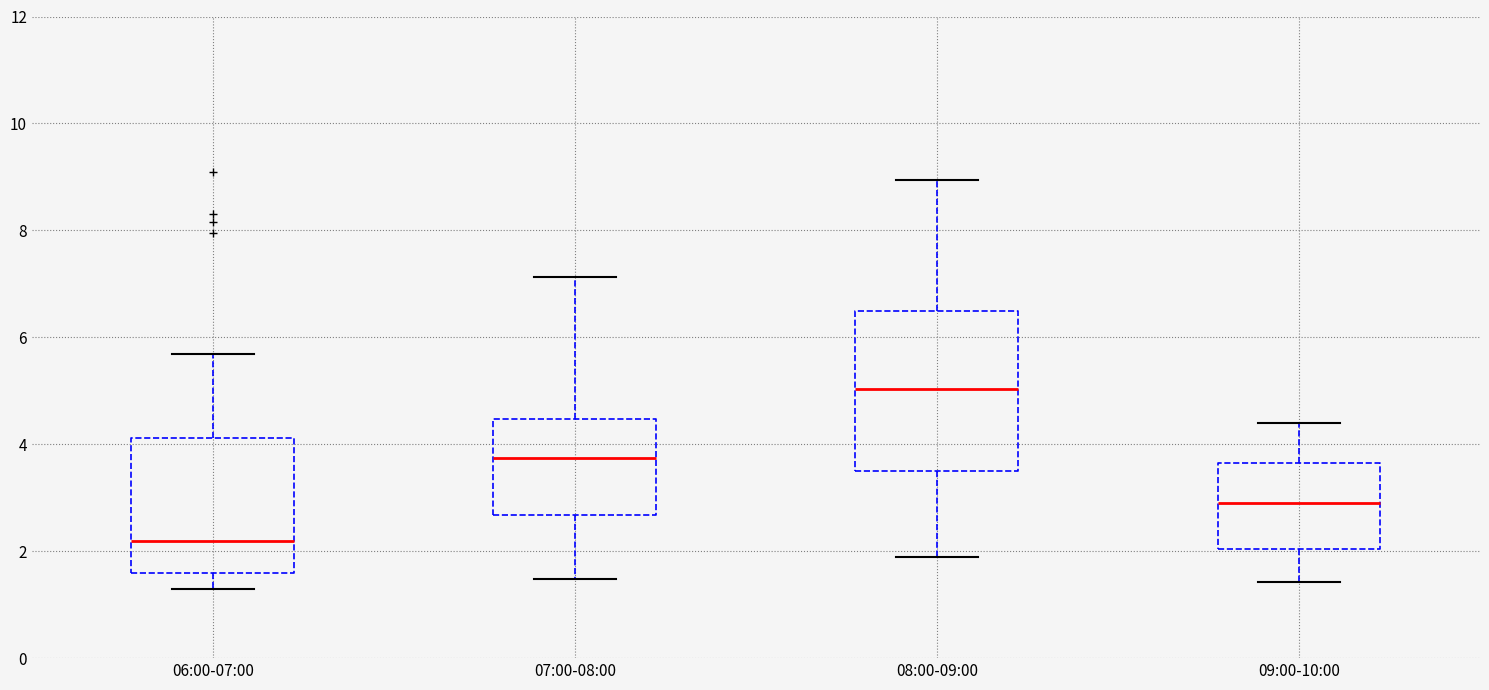

Reading left to right, read every box against the y-axis: the position of its median line, the range the box covers, and the ends of its whiskers. The values are not printed on the chart, so give them approximately, as read against the axis.

06:00-07:00: median 2.2, box 1.6 to 4.2, whiskers 1.4 to 5.6
07:00-08:00: median 3.8, box 2.6 to 4.4, whiskers 1.4 to 7.2
08:00-09:00: median 5.0, box 3.6 to 6.6, whiskers 2.0 to 9.0
09:00-10:00: median 3.0, box 2.0 to 3.6, whiskers 1.4 to 4.4